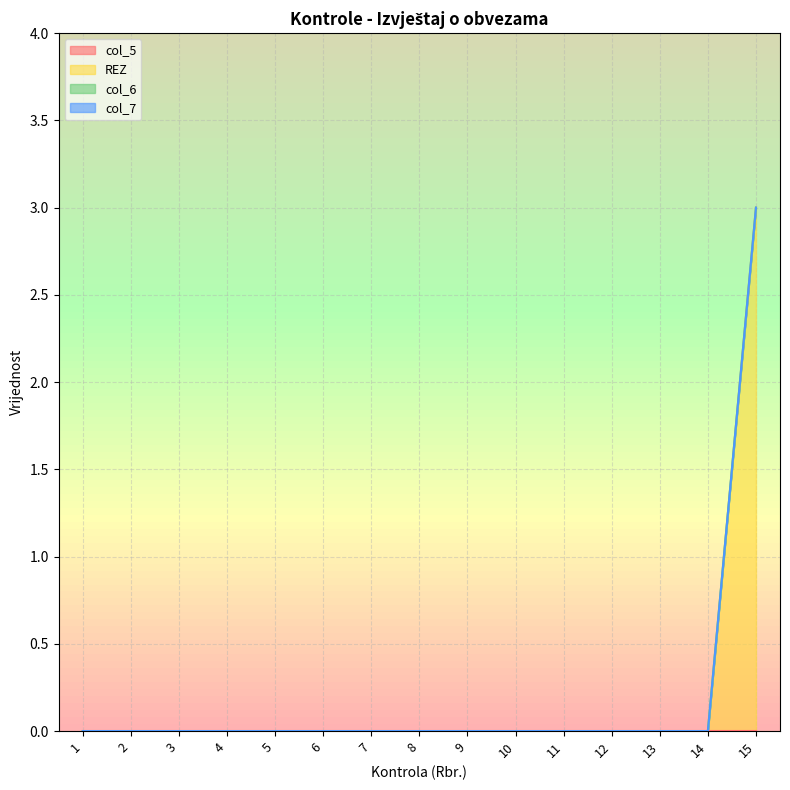

Which category has the highest value in the col_6 series?

1